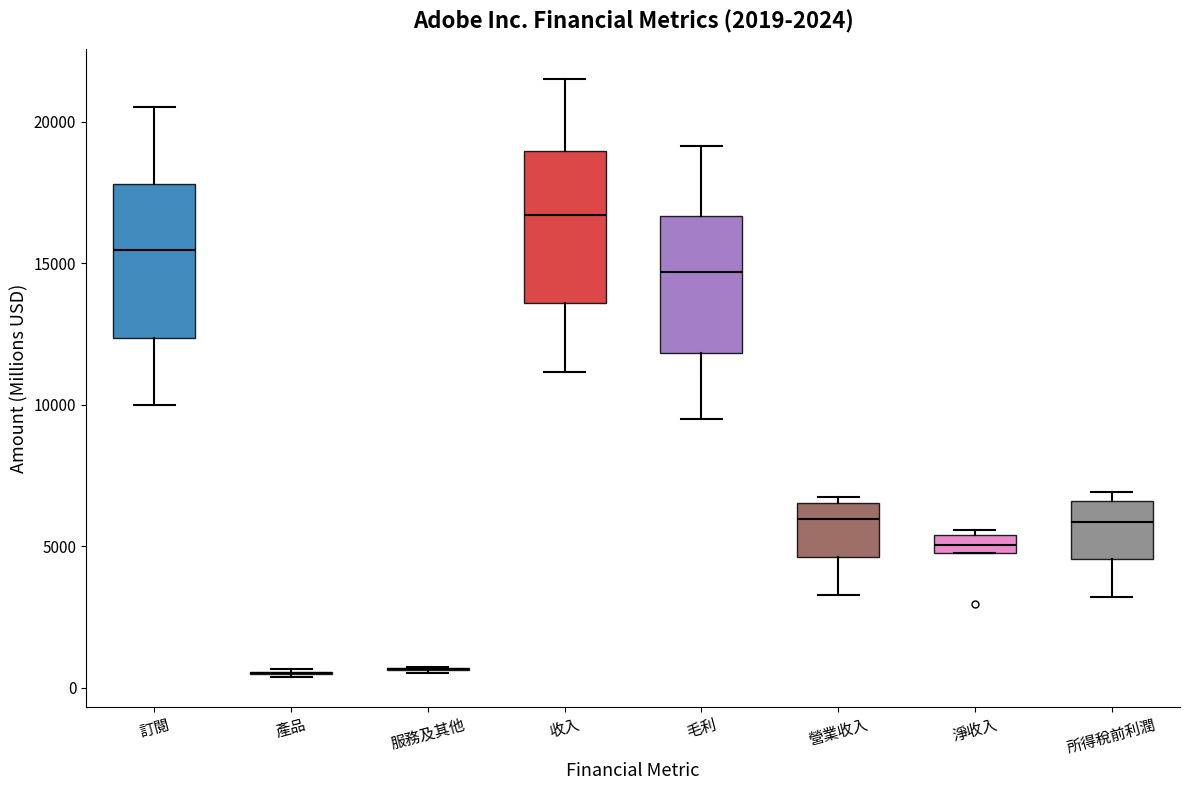

Where is the lower edge of the box for 收入 on the y-axis? The values are not printed on the chart, so give them approximately, as read against the axis.

13500